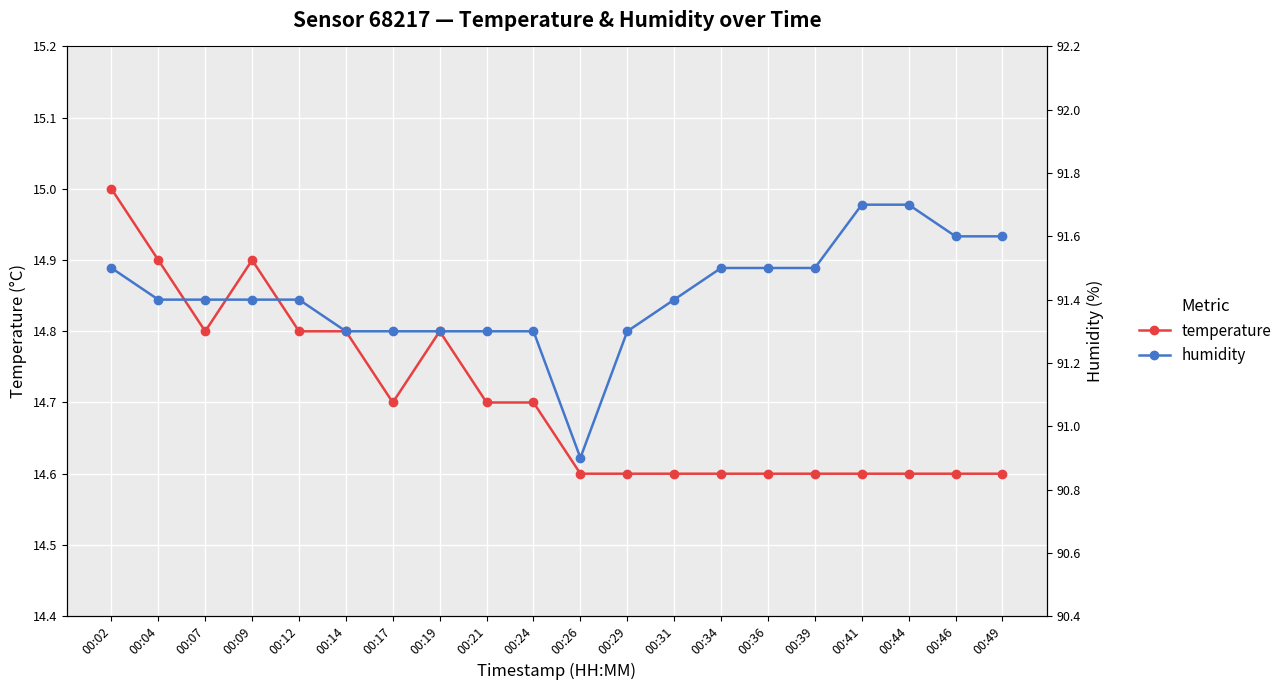

Between 00:09 and 00:34, which is larger?

00:09